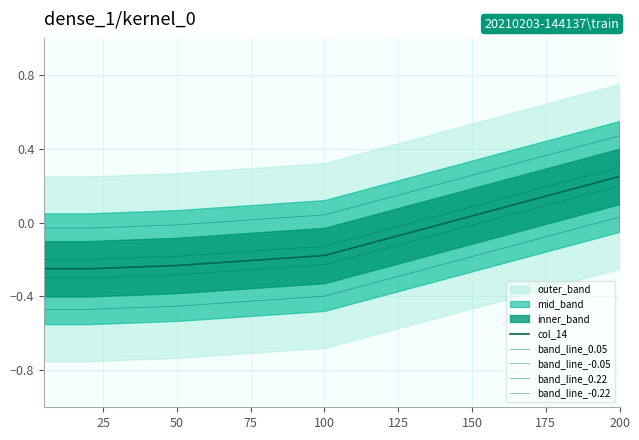

Does the chart display data point markers on the line(s)?

No